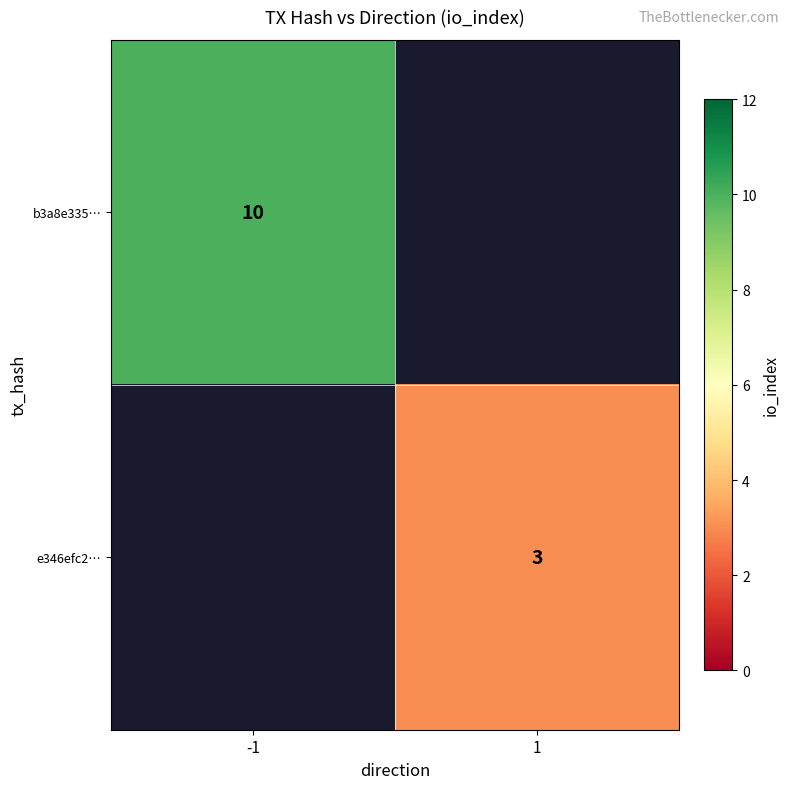

Which label corresponds to the largest value in the chart?

-1